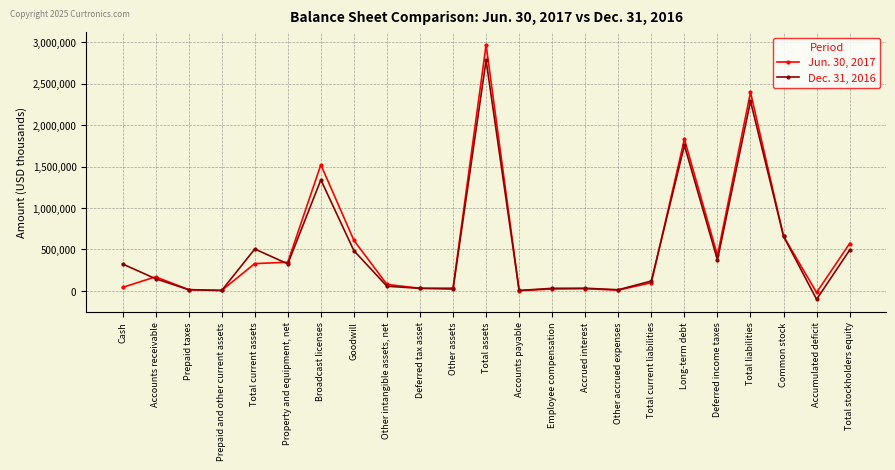

Which label corresponds to the largest value in the chart?

Total assets